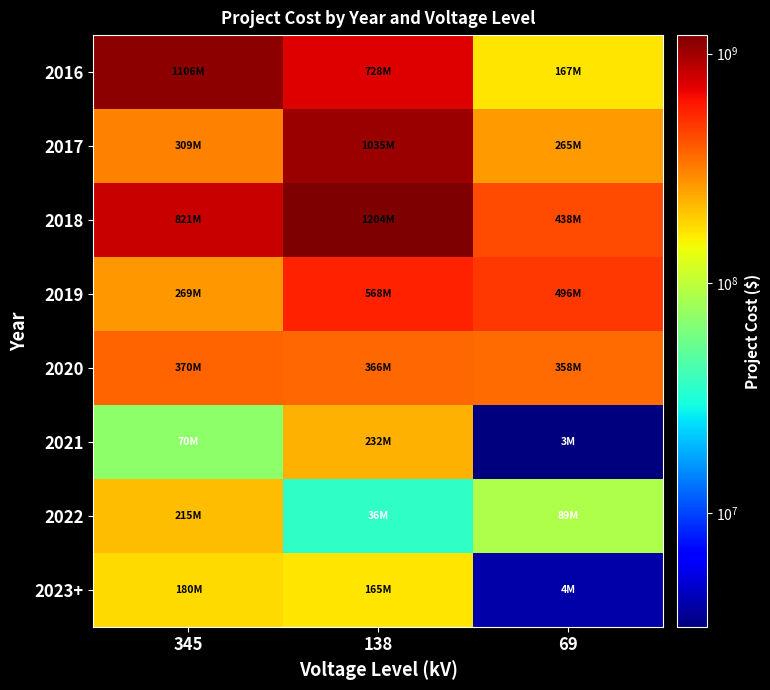

Which series changed the most between 345 and 69?

2016